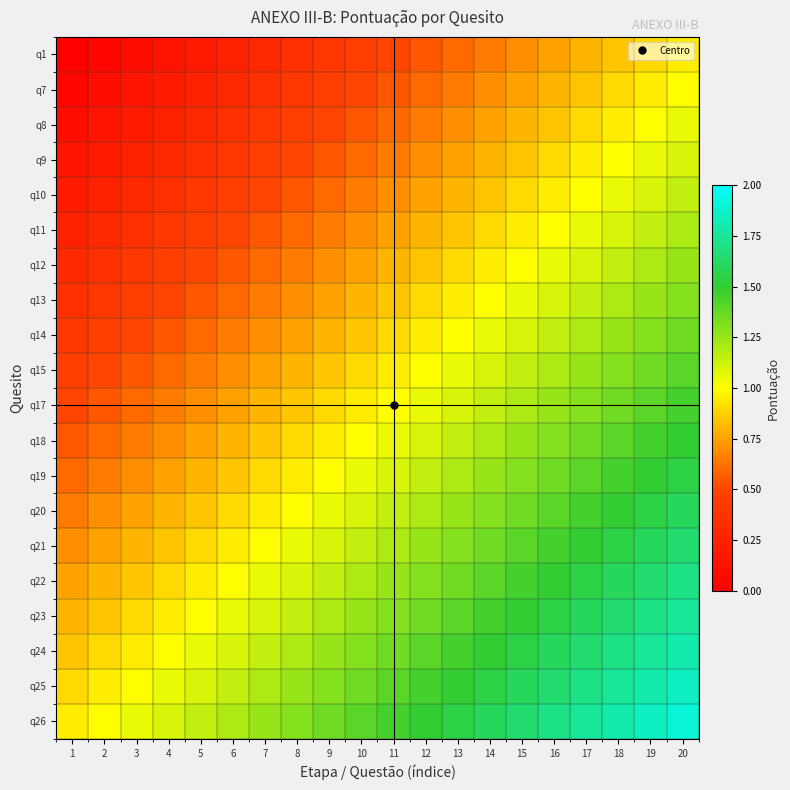

Count the number of data series in this chart.

20